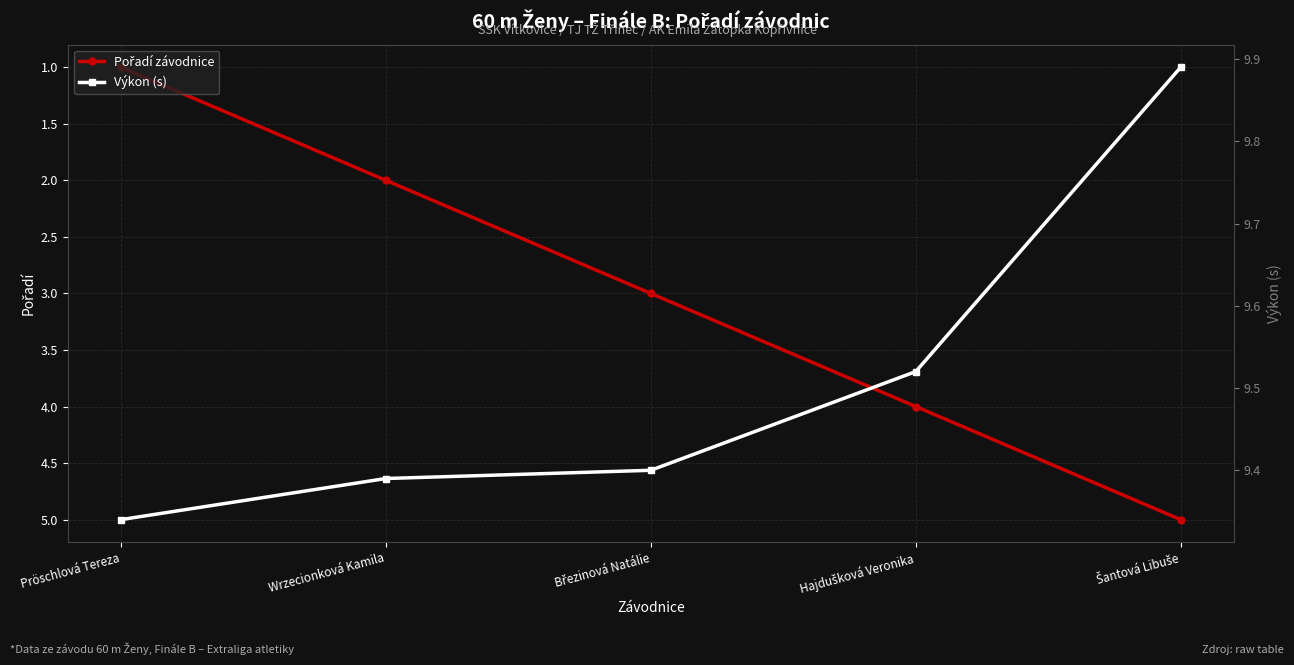

The Pořadí závodnice series shows 5.0 at Šantová Libuše. True or false?

True